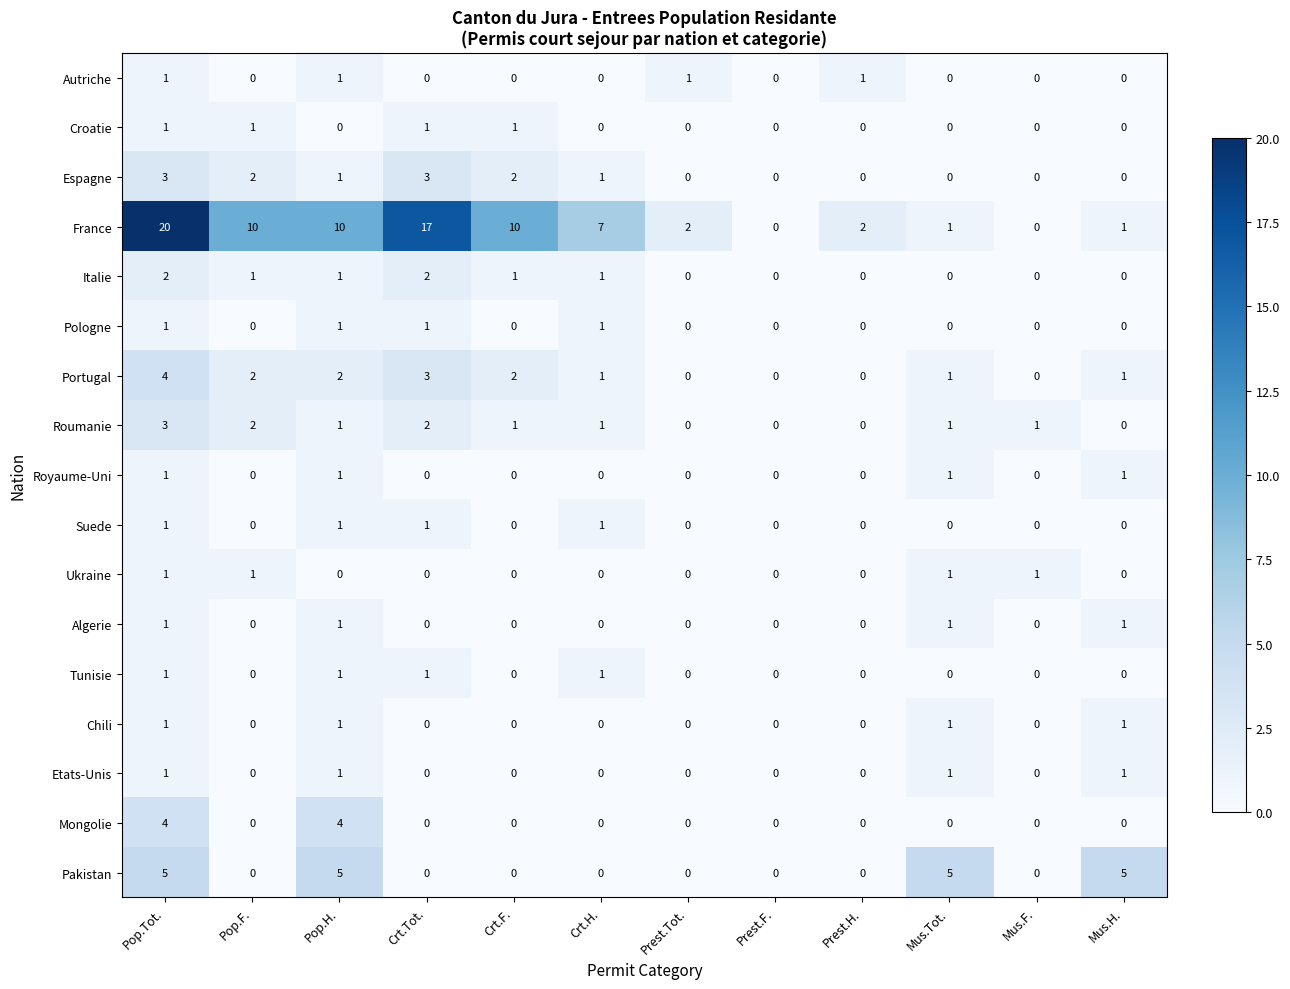

What is the spread (max minus min) of values at Crt.Tot.?

17